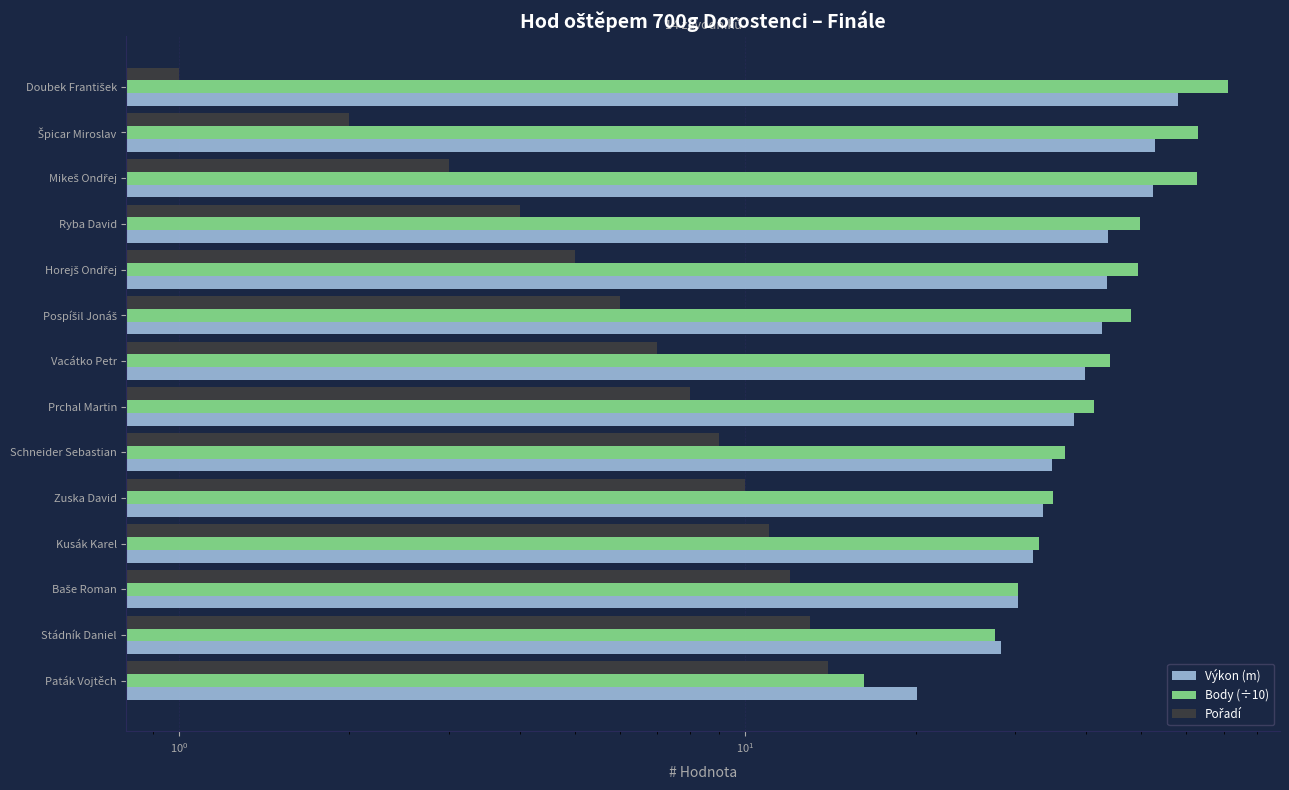

What value does the Body (÷10) series have at Prchal Martin?

41.3